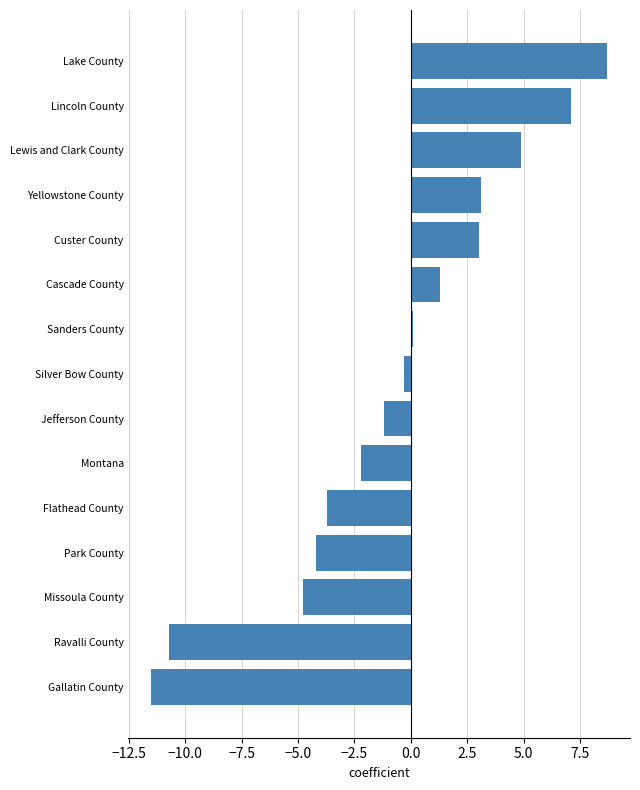

What is the average value?

-0.7